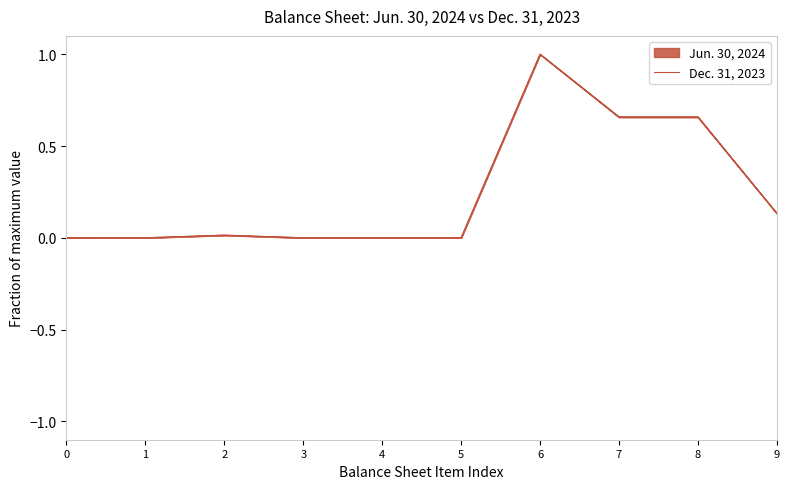

List the labels in order of value, smallest first.

3, 4, 5, 1, 0, 2, 9, 7, 8, 6